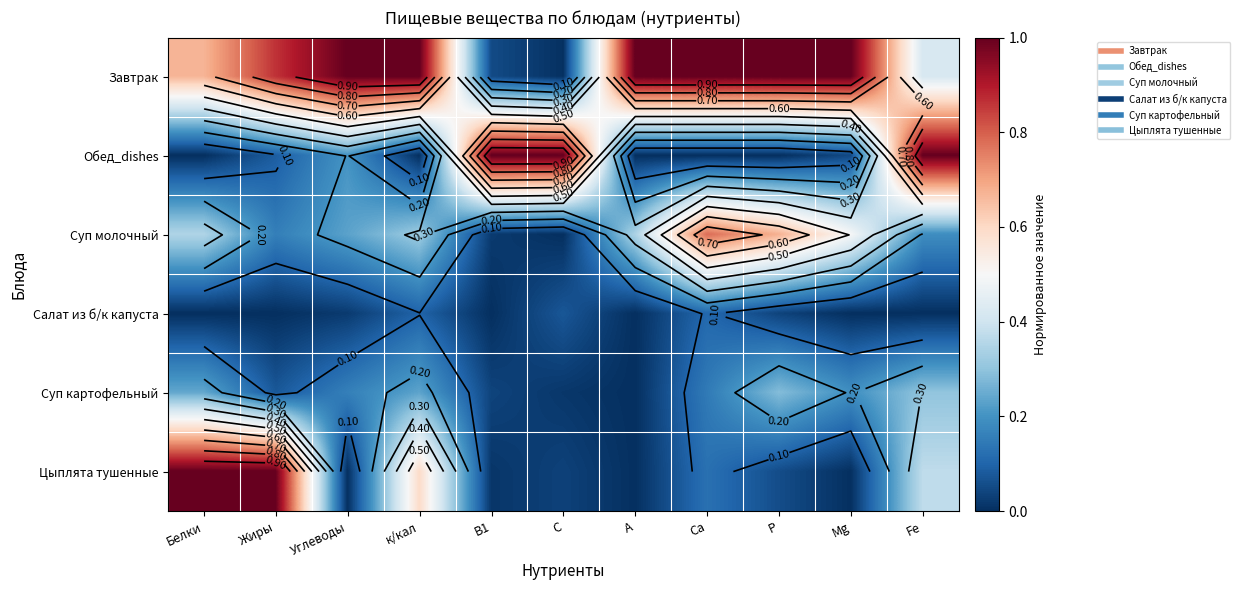

At how many categories does at least one series exceed 0?

11